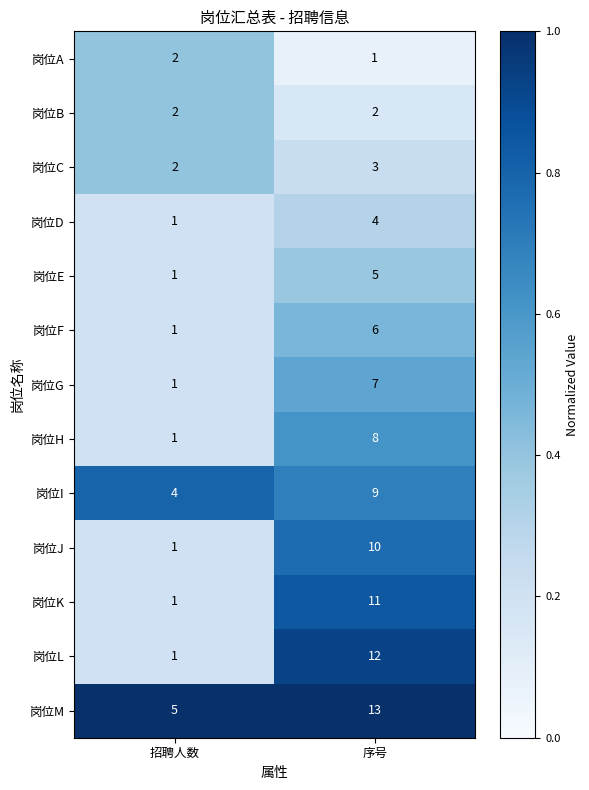

Which series has the largest range (max minus min)?

岗位L